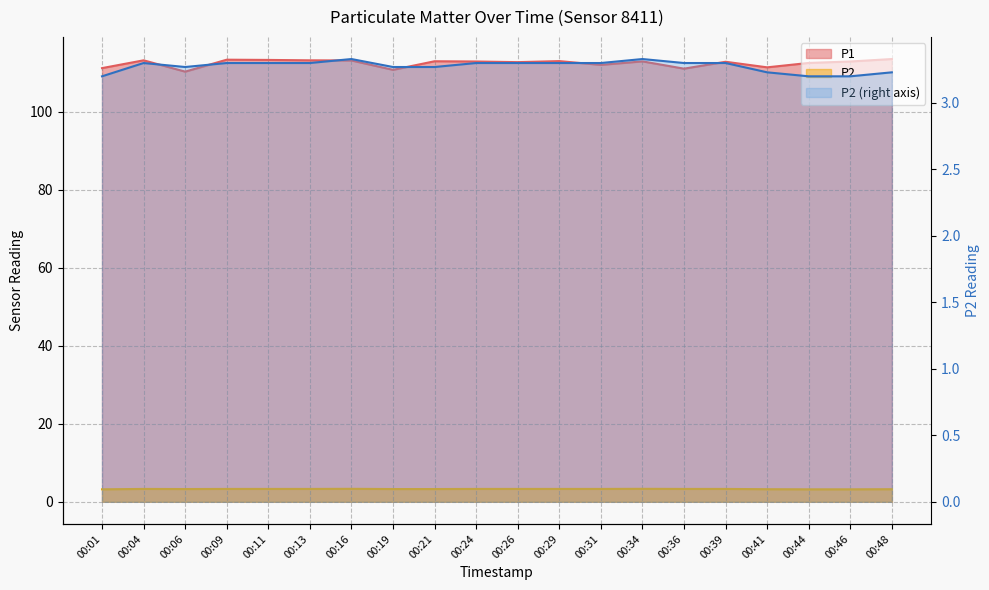

What is the sum of the P2 values at 00:41 and 00:24?

6.5